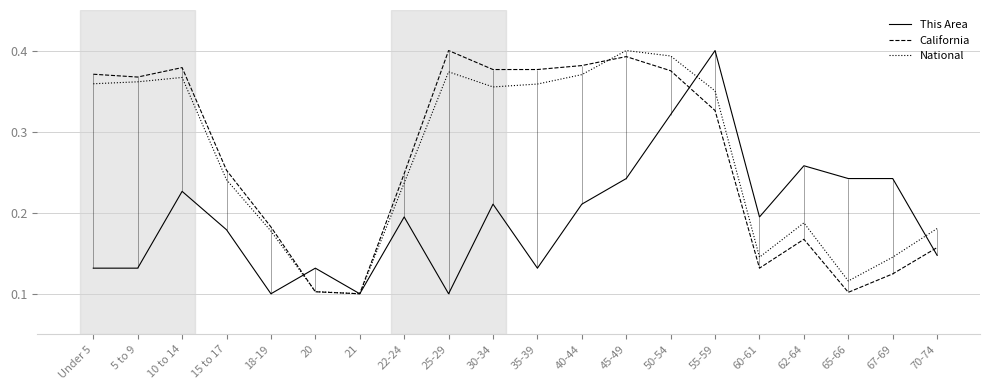

True or false: This Area and California cross at least once.

True